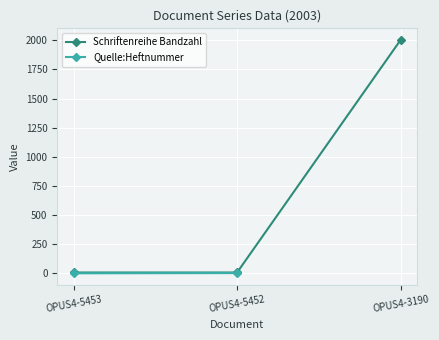

Which series has the largest range (max minus min)?

Schriftenreihe Bandzahl